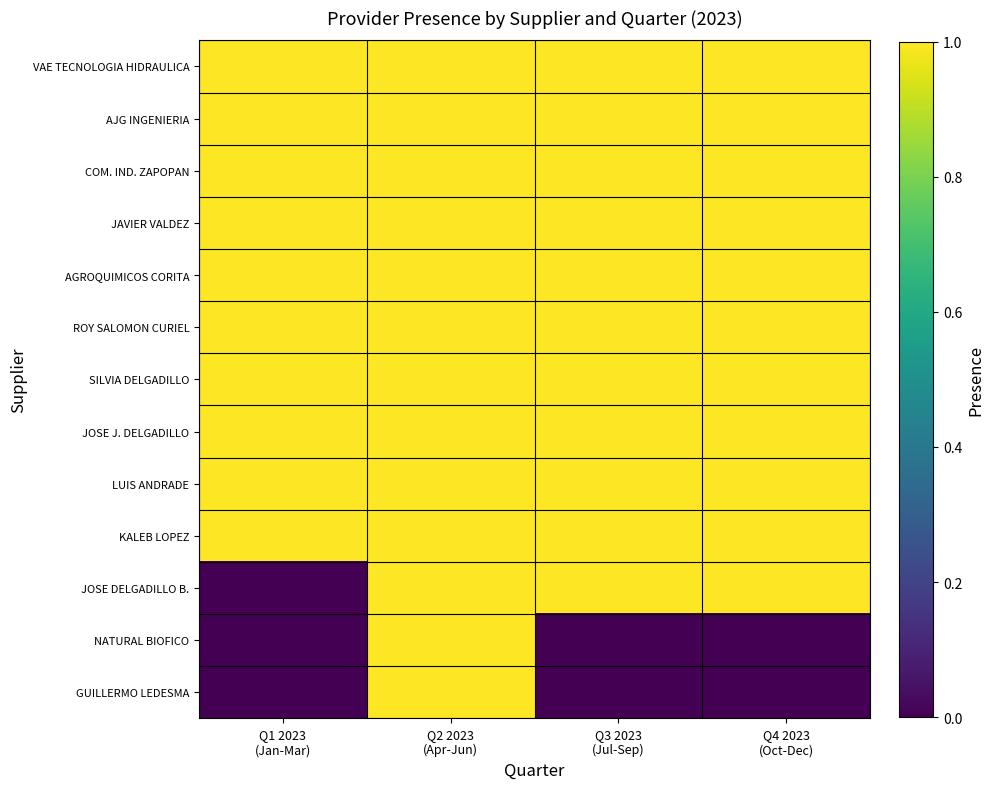

Between Q1 2023 (Jan-Mar) and Q3 2023 (Jul-Sep), which series saw the biggest shift?

JOSE DELGADILLO B.